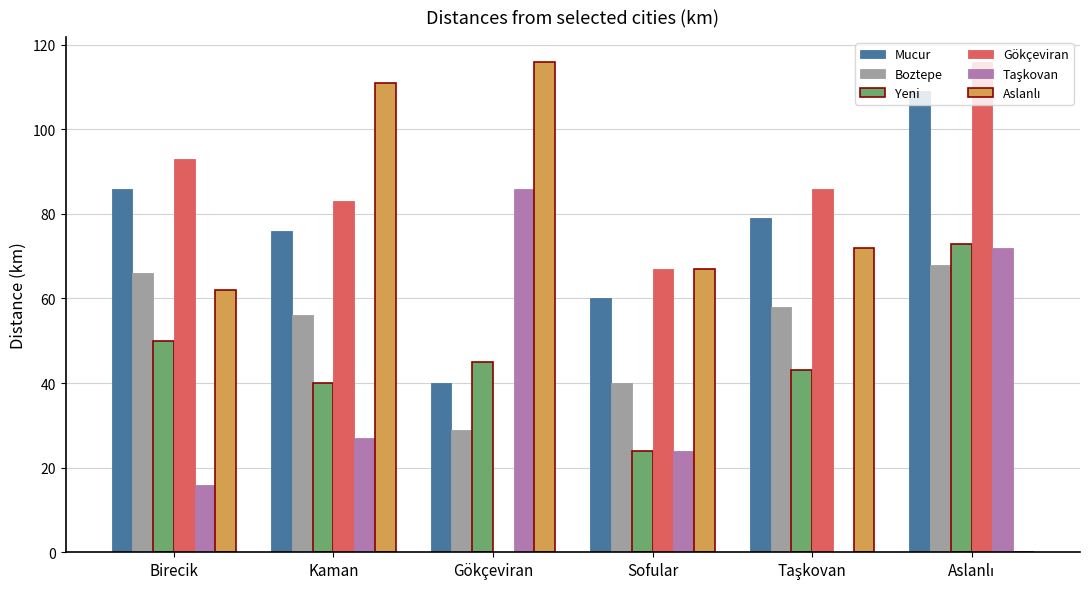

Between Gökçeviran and Sofular, which series saw the biggest shift?

Gökçeviran